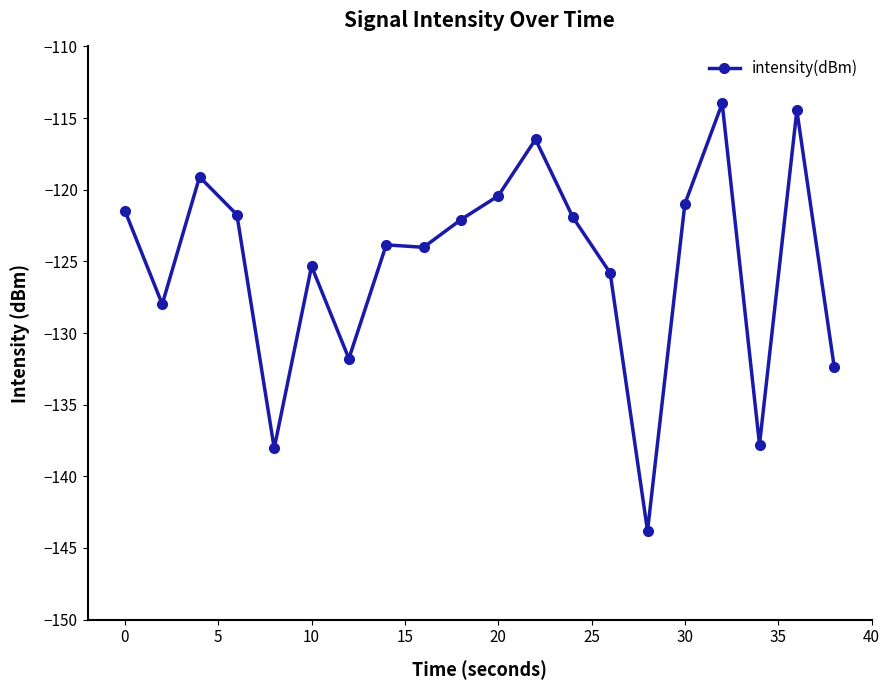

What is the value of the 11th point from the left?

-120.4